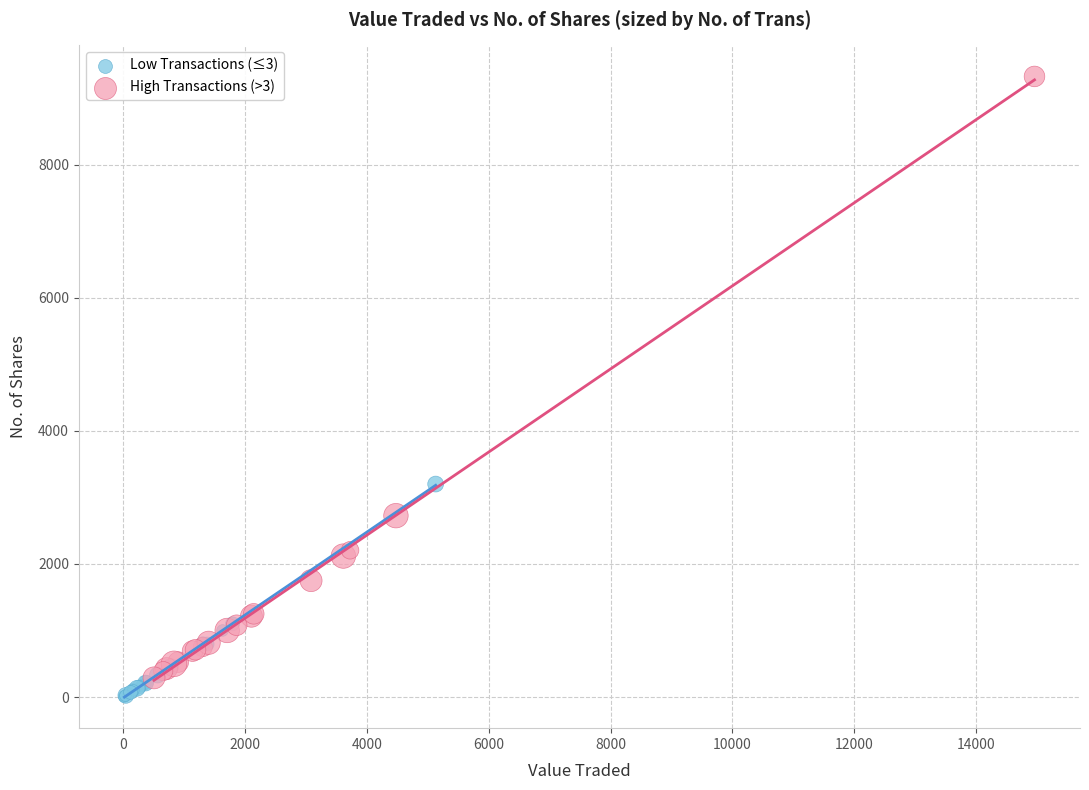

What are all the series names shown in the legend?

Low Transactions (≤3), High Transactions (>3)